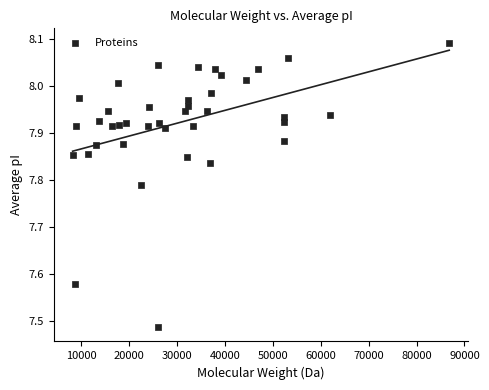

What is the range of Y values (max minus min)?

0.6